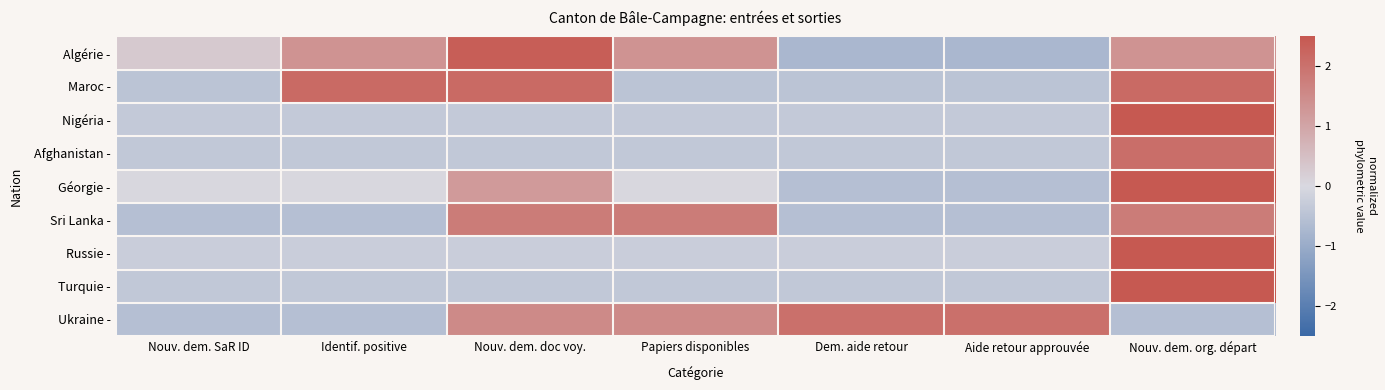

Reading left to right, transcribe all the data shown in this chart.

Algérie -: Nouv. dem. SaR ID=0.3	Identif. positive=1.4	Nouv. dem. doc voy.=2.4	Papiers disponibles=1.4	Dem. aide retour=-0.7	Aide retour approuvée=-0.7	Nouv. dem. org. départ=1.4
Maroc -: Nouv. dem. SaR ID=-0.5	Identif. positive=2.2	Nouv. dem. doc voy.=2.2	Papiers disponibles=-0.5	Dem. aide retour=-0.5	Aide retour approuvée=-0.5	Nouv. dem. org. départ=2.2
Nigéria -: Nouv. dem. SaR ID=-0.3	Identif. positive=-0.3	Nouv. dem. doc voy.=-0.3	Papiers disponibles=-0.3	Dem. aide retour=-0.3	Aide retour approuvée=-0.3	Nouv. dem. org. départ=3.6
Afghanistan -: Nouv. dem. SaR ID=-0.4	Identif. positive=-0.4	Nouv. dem. doc voy.=-0.4	Papiers disponibles=-0.4	Dem. aide retour=-0.4	Aide retour approuvée=-0.4	Nouv. dem. org. départ=2.1
Géorgie -: Nouv. dem. SaR ID=0.0	Identif. positive=0.0	Nouv. dem. doc voy.=1.2	Papiers disponibles=0.0	Dem. aide retour=-0.6	Aide retour approuvée=-0.6	Nouv. dem. org. départ=3.0
Sri Lanka -: Nouv. dem. SaR ID=-0.6	Identif. positive=-0.6	Nouv. dem. doc voy.=1.8	Papiers disponibles=1.8	Dem. aide retour=-0.6	Aide retour approuvée=-0.6	Nouv. dem. org. départ=1.8
Russie -: Nouv. dem. SaR ID=-0.3	Identif. positive=-0.3	Nouv. dem. doc voy.=-0.3	Papiers disponibles=-0.3	Dem. aide retour=-0.3	Aide retour approuvée=-0.3	Nouv. dem. org. départ=4.0
Turquie -: Nouv. dem. SaR ID=-0.4	Identif. positive=-0.4	Nouv. dem. doc voy.=-0.4	Papiers disponibles=-0.4	Dem. aide retour=-0.4	Aide retour approuvée=-0.4	Nouv. dem. org. départ=2.7
Ukraine -: Nouv. dem. SaR ID=-0.6	Identif. positive=-0.6	Nouv. dem. doc voy.=1.5	Papiers disponibles=1.5	Dem. aide retour=2.0	Aide retour approuvée=2.0	Nouv. dem. org. départ=-0.6